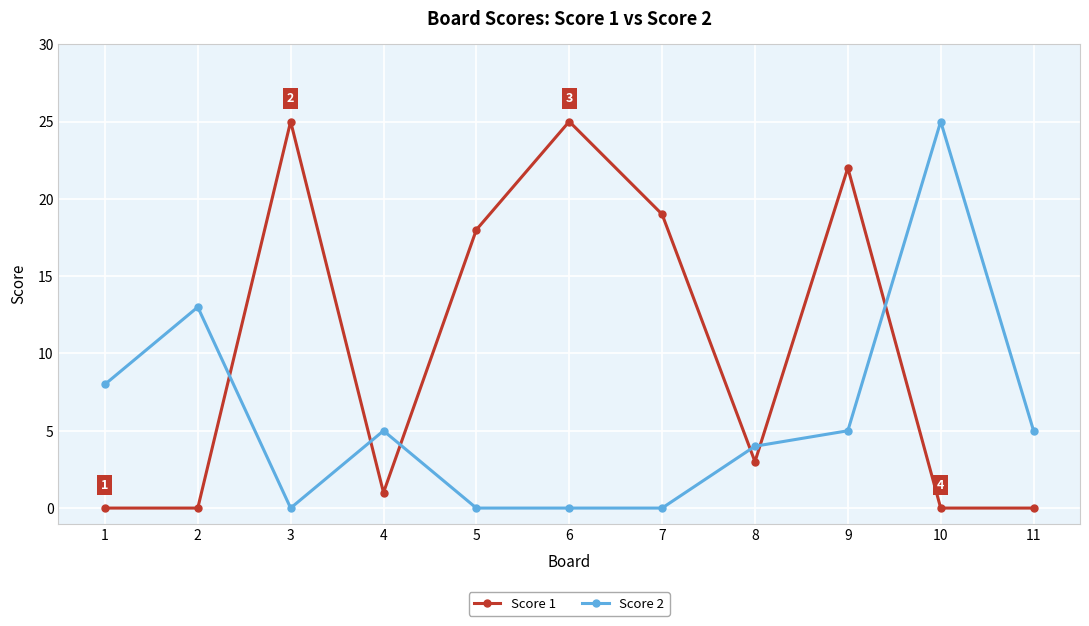

What is the difference between the maximum and minimum values in the Score 1 series?

25